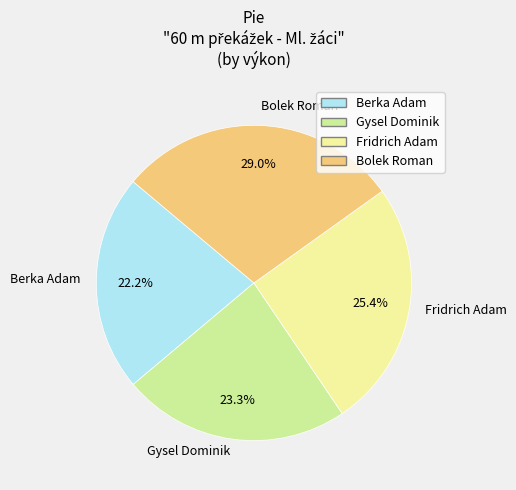

To the nearest percent, what is the difference between the Fridrich Adam and Berka Adam slice percentages?

3%